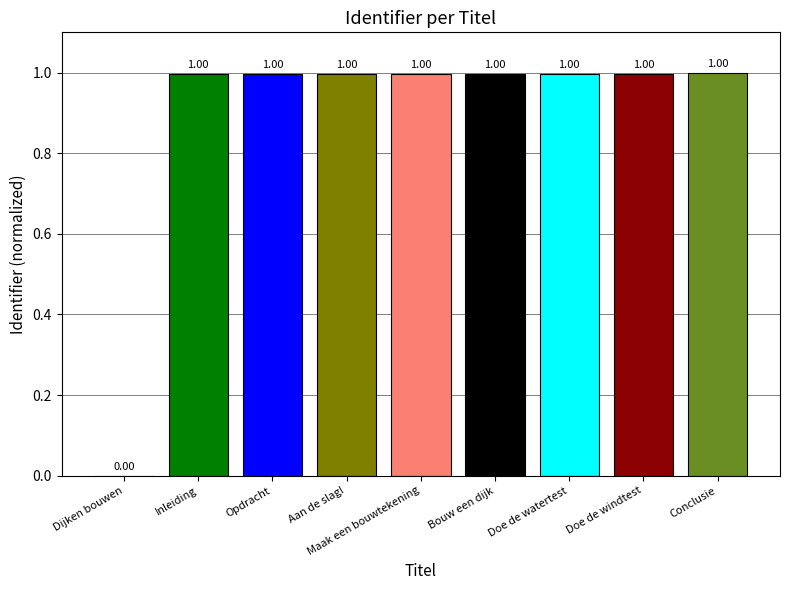

What is the sum of the values at Conclusie and Maak een bouwtekening?

2.0